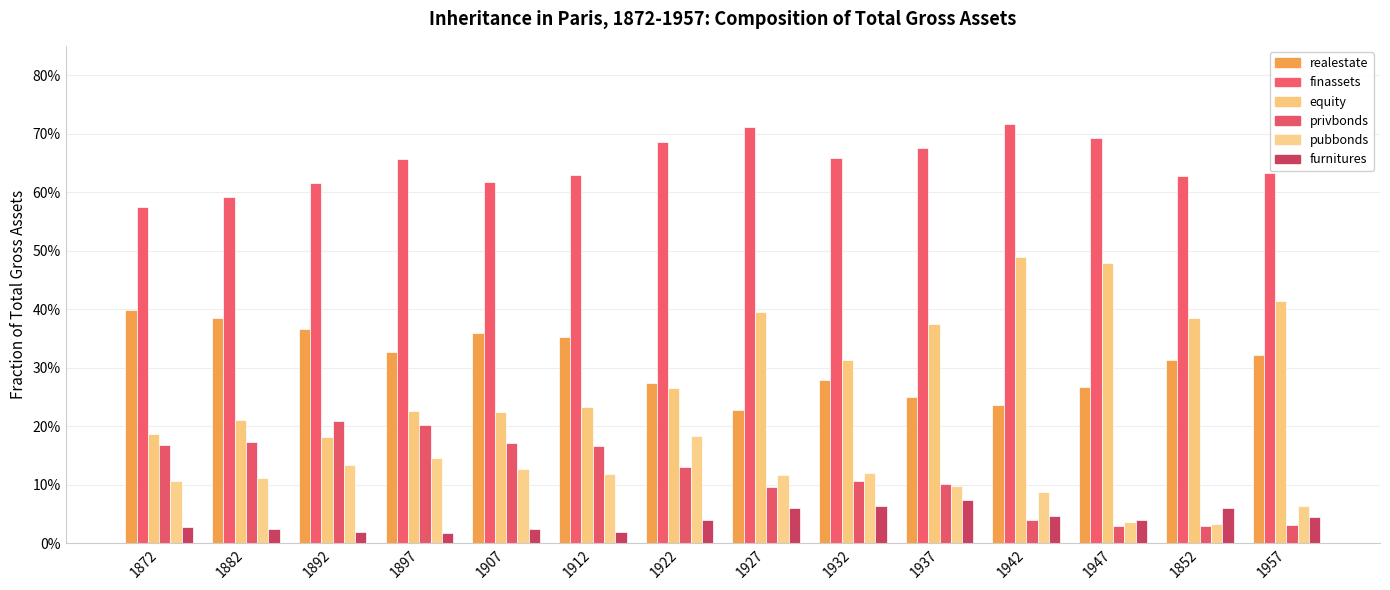

Does the chart contain any negative values?

No